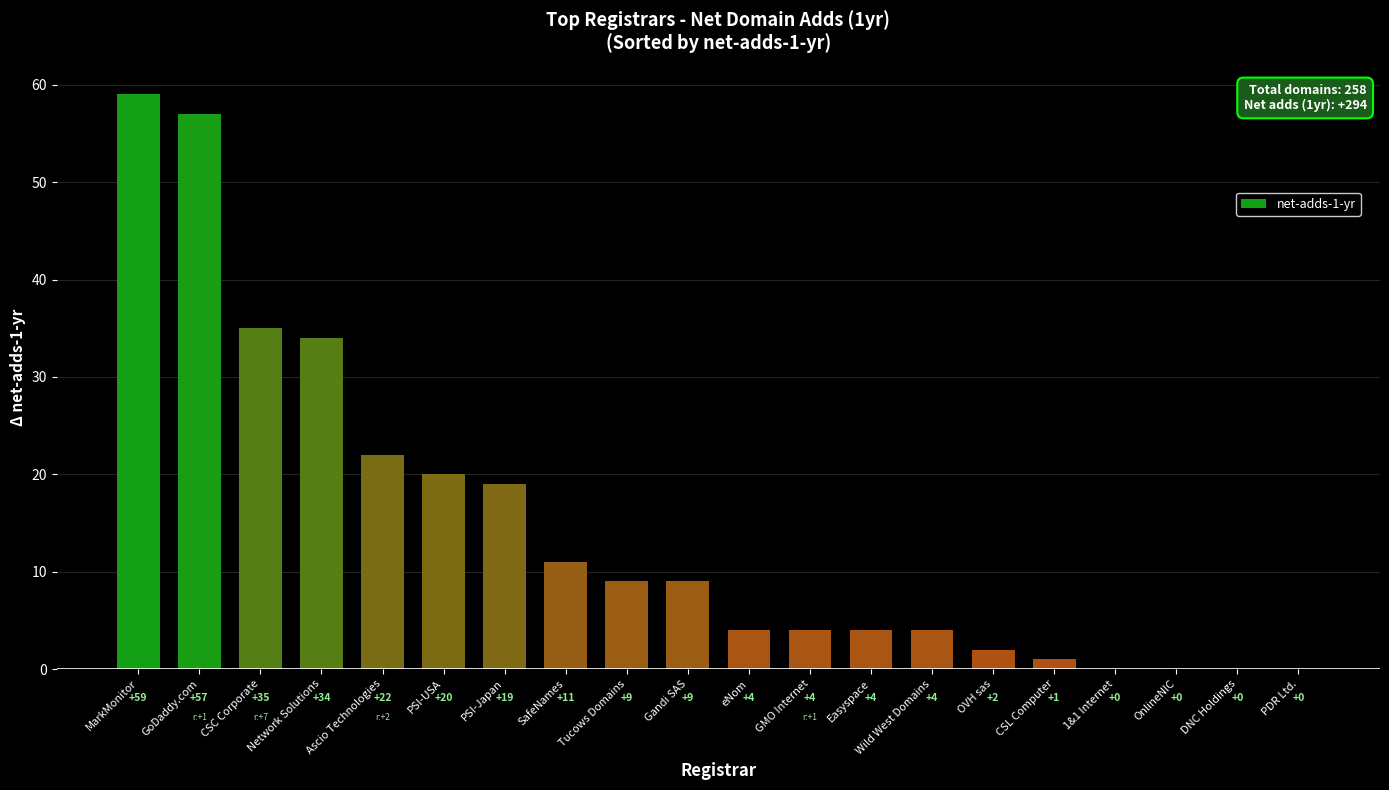

How many positive values are there?

16